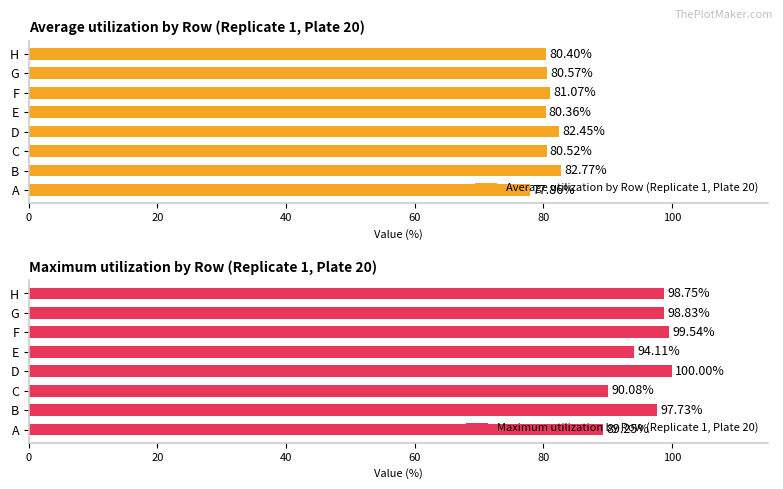

What is the approximate value of Maximum utilization by Row (Replicate 1, Plate 20) at B?

97.7